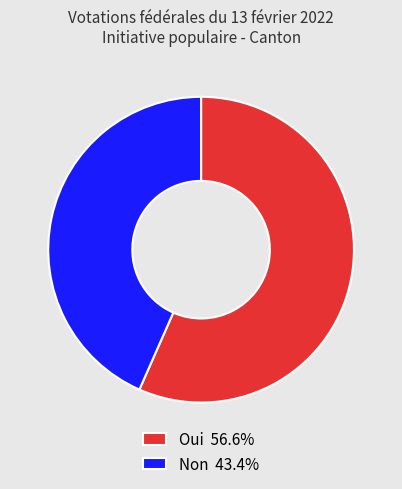

Combined, do Non 43.4% and Oui 56.6% account for over 50%?

Yes